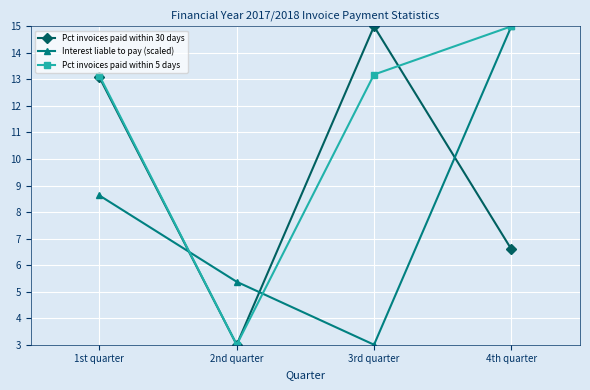

At how many categories does at least one series exceed 13?

3